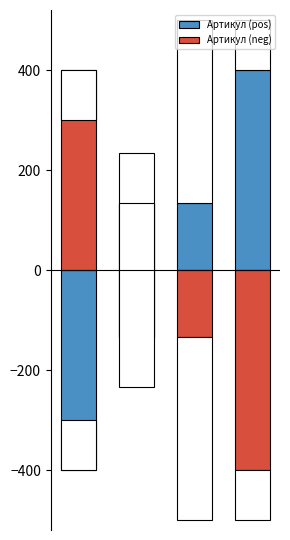

Reading left to right, transcribe all the data shown in this chart.

Артикул (pos): -400.0	-133.3	133.3	400.0
Артикул (neg): 400.0	133.3	-133.3	-400.0